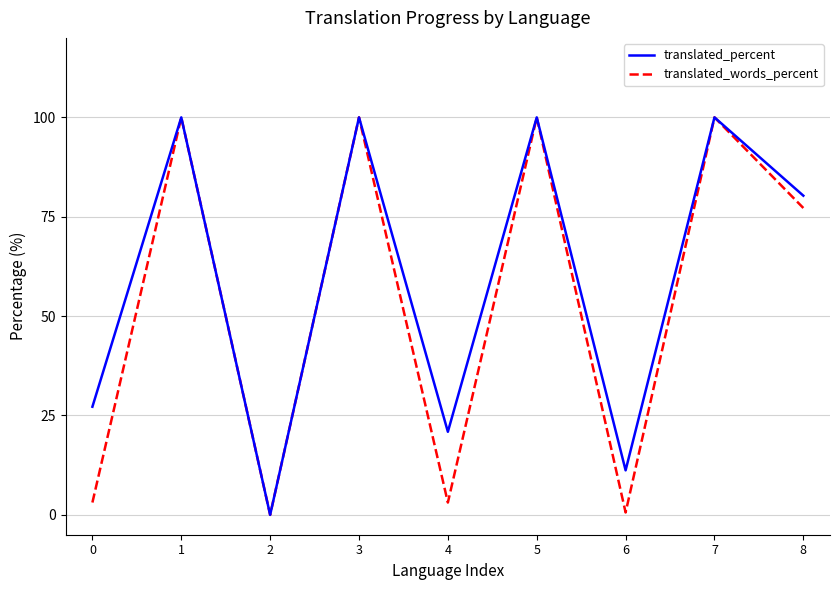

What is the greatest value displayed?

100.0